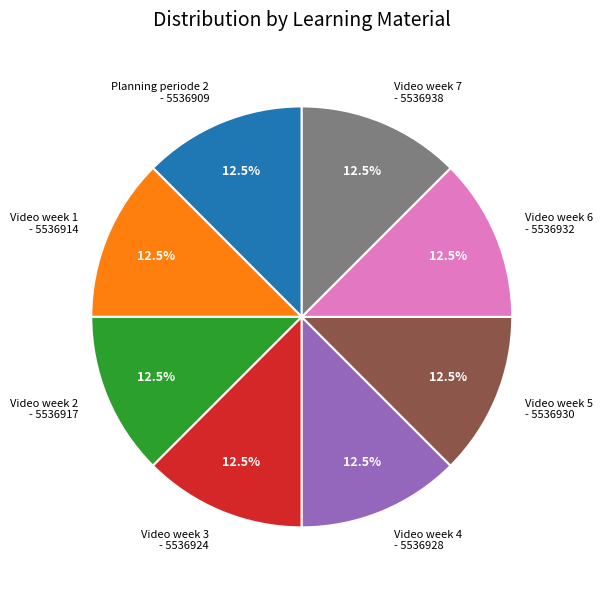

Is there a majority slice in this chart?

No